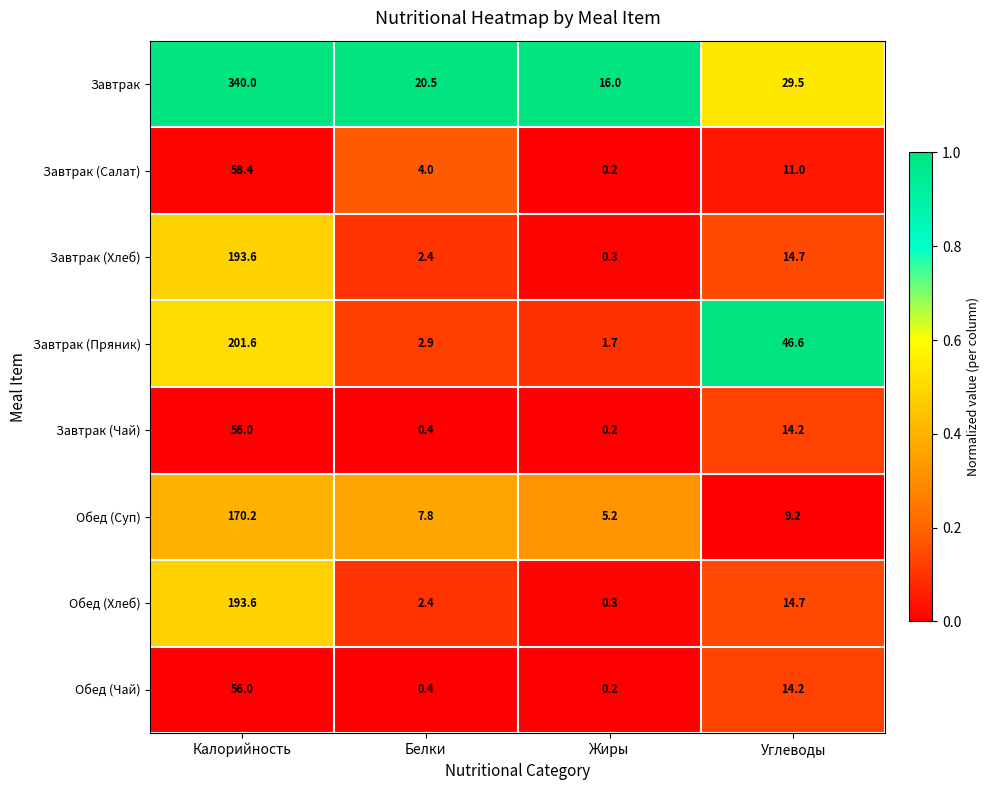

Which series has the widest spread of values?

Завтрак